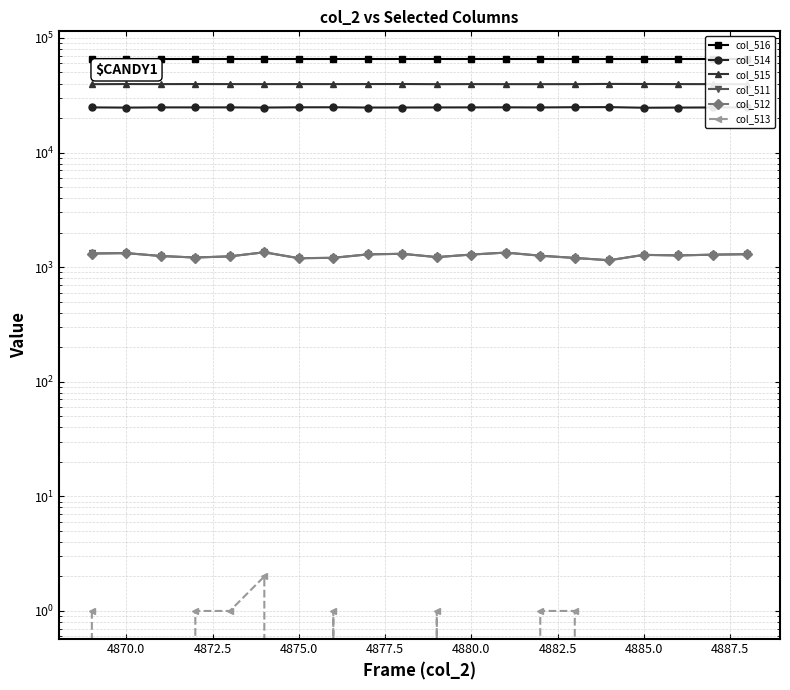

Which series has the widest spread of values?

col_514